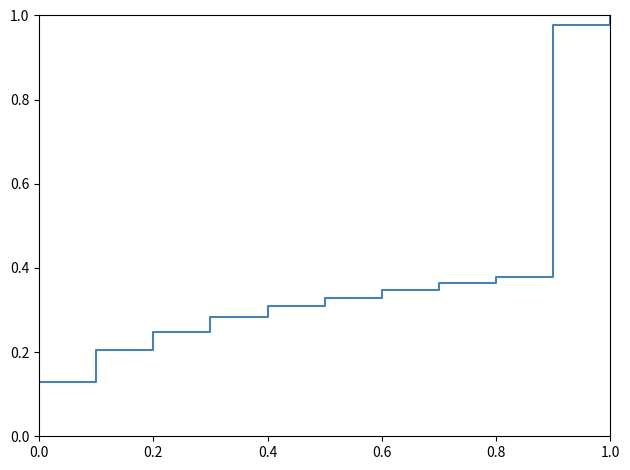

What is the difference between the maximum and minimum values?

0.9